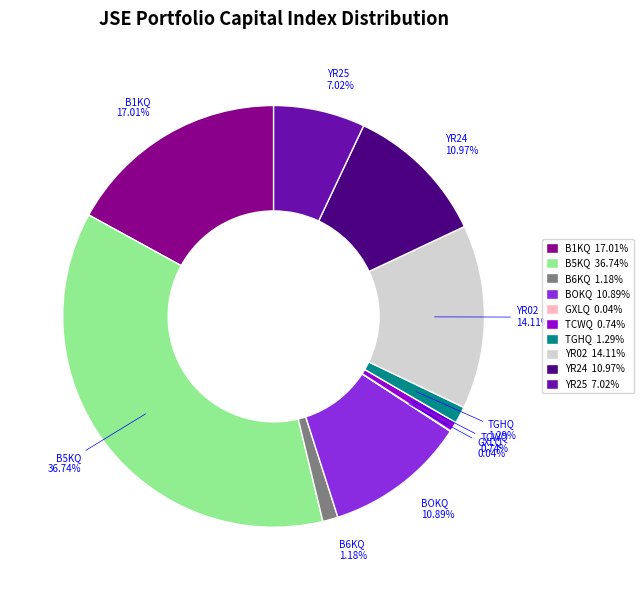

Does B6KQ represent more than half of the total?

No